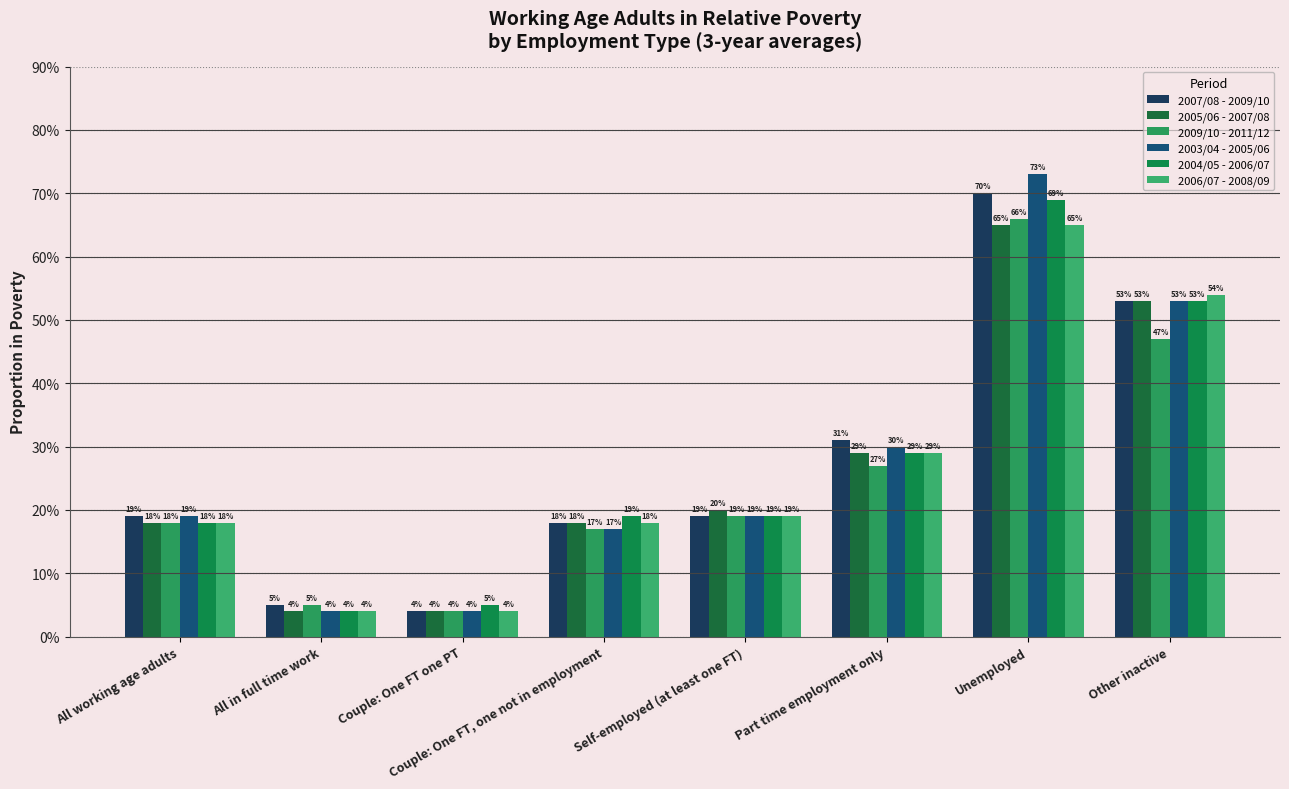

Is the value of 2006/07 - 2008/09 at All in full time work greater than the value of 2005/06 - 2007/08 at Self-employed (at least one FT)?

No